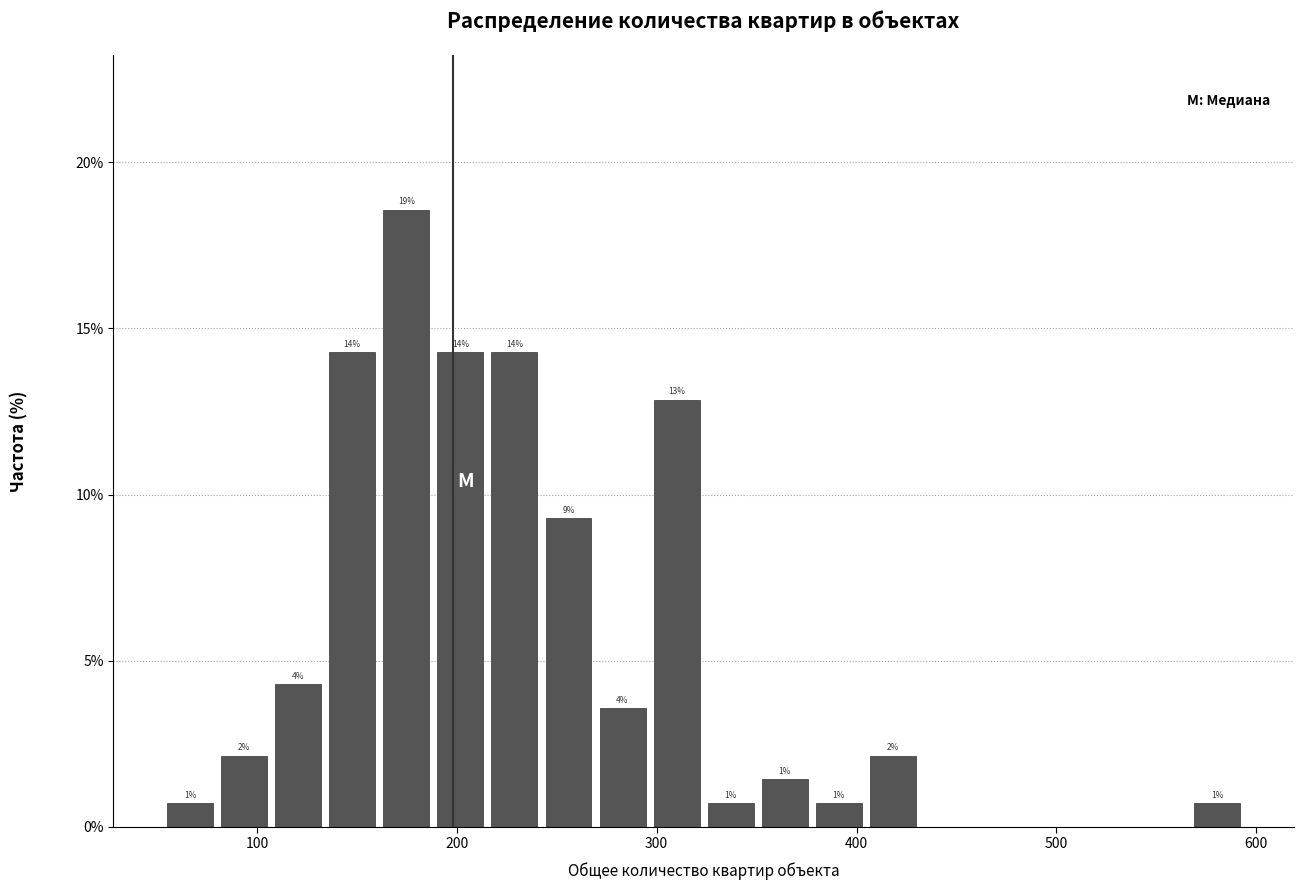

Around what value on the x-axis is the tallest bar? Give the approximate position of its centre, as read against the axis.

170